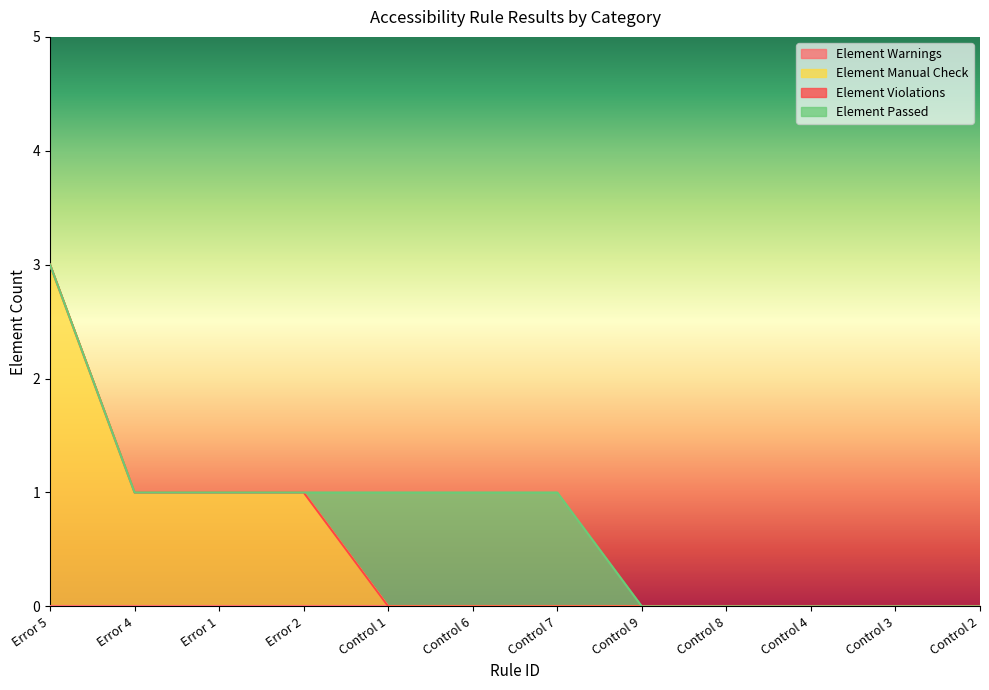

What is the label of the 8th point from the left?

Control 9